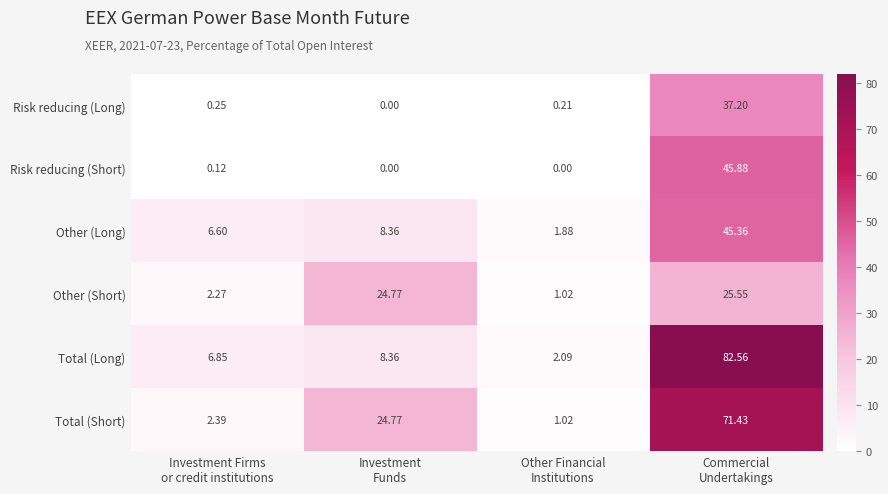

Which series has the largest range (max minus min)?

Total (Long)